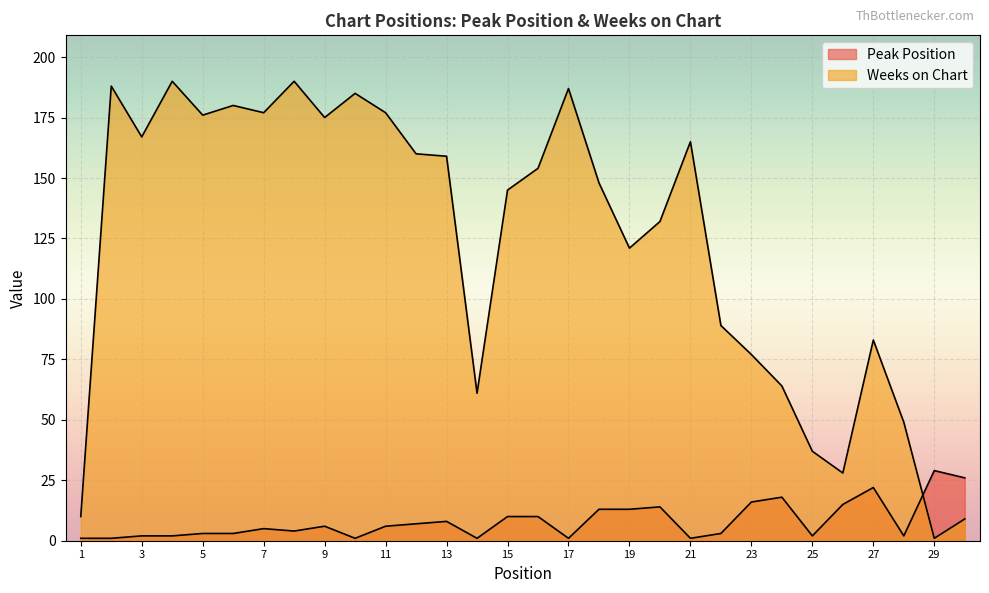

Which series has the largest total across all categories?

Weeks on Chart